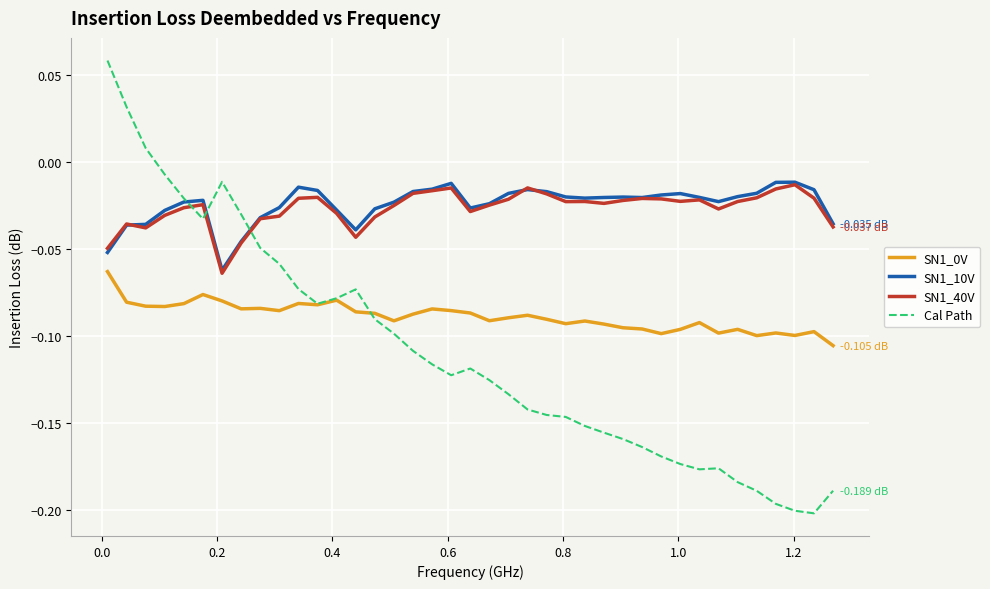

Which series has the widest spread of values?

Cal Path